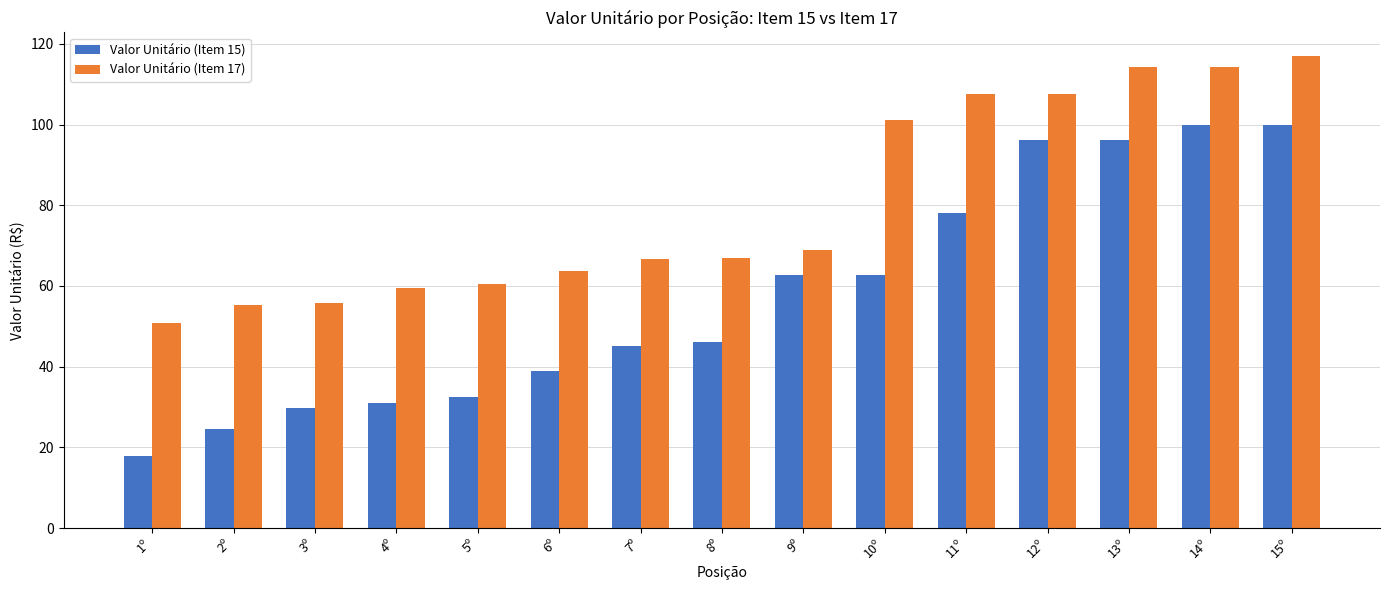

How many values in the Valor Unitário (Item 15) series exceed 46?

8